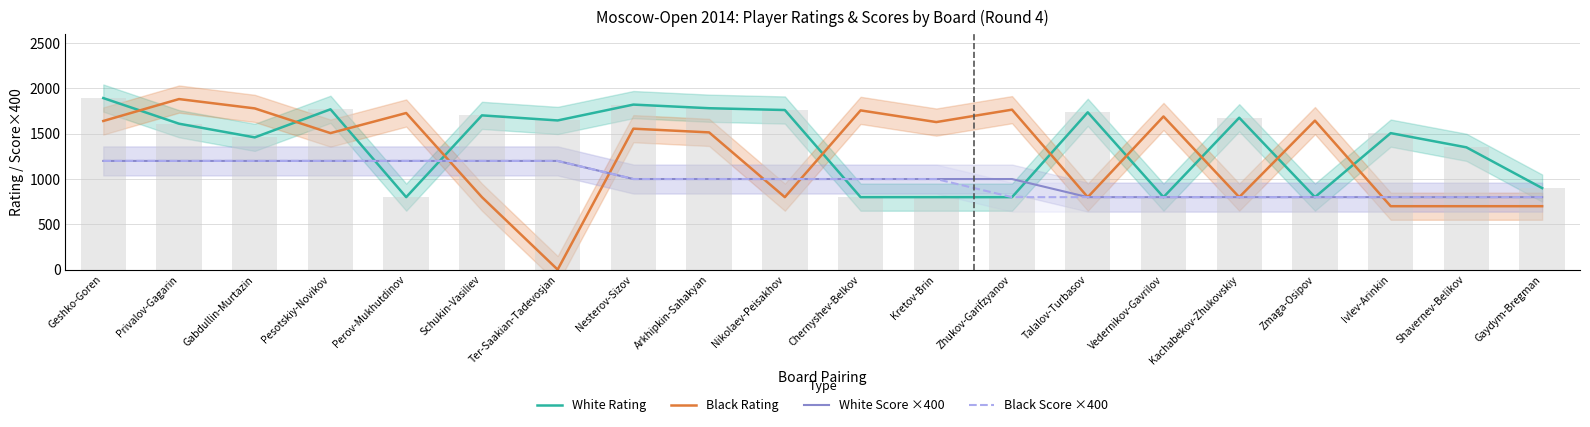

Is it true that Black Rating equals 1556 at Nesterov-Sizov?

True